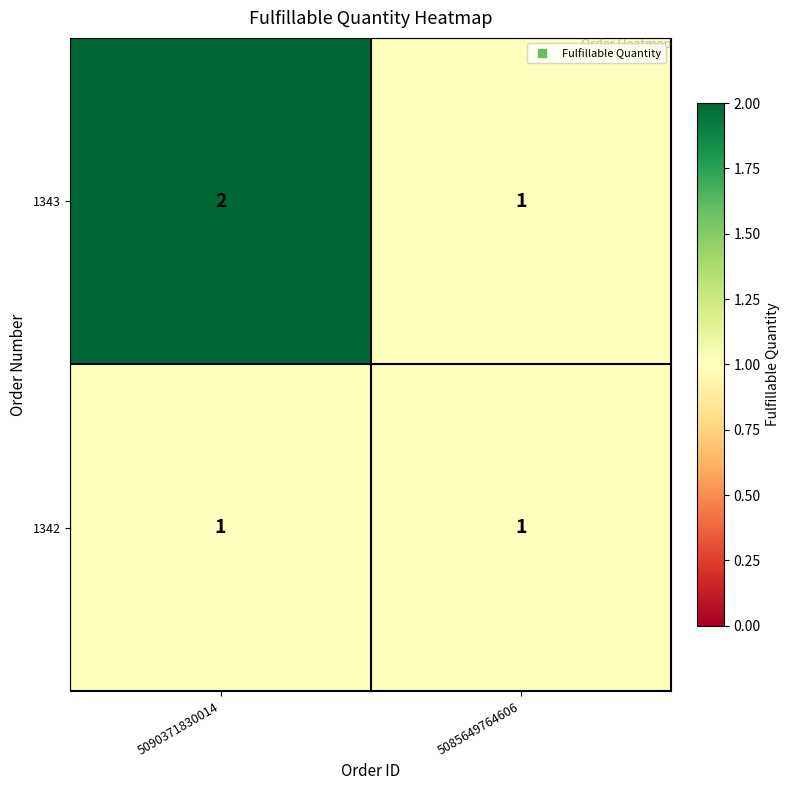

At which category does the chart reach its peak across all series?

5090371830014